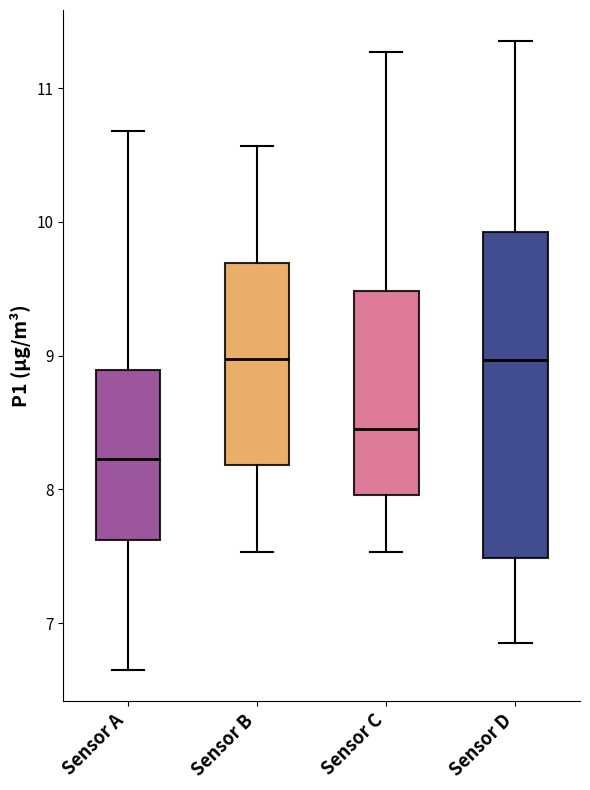

Which box is the tallest, from its lower edge to its upper edge?

Sensor D